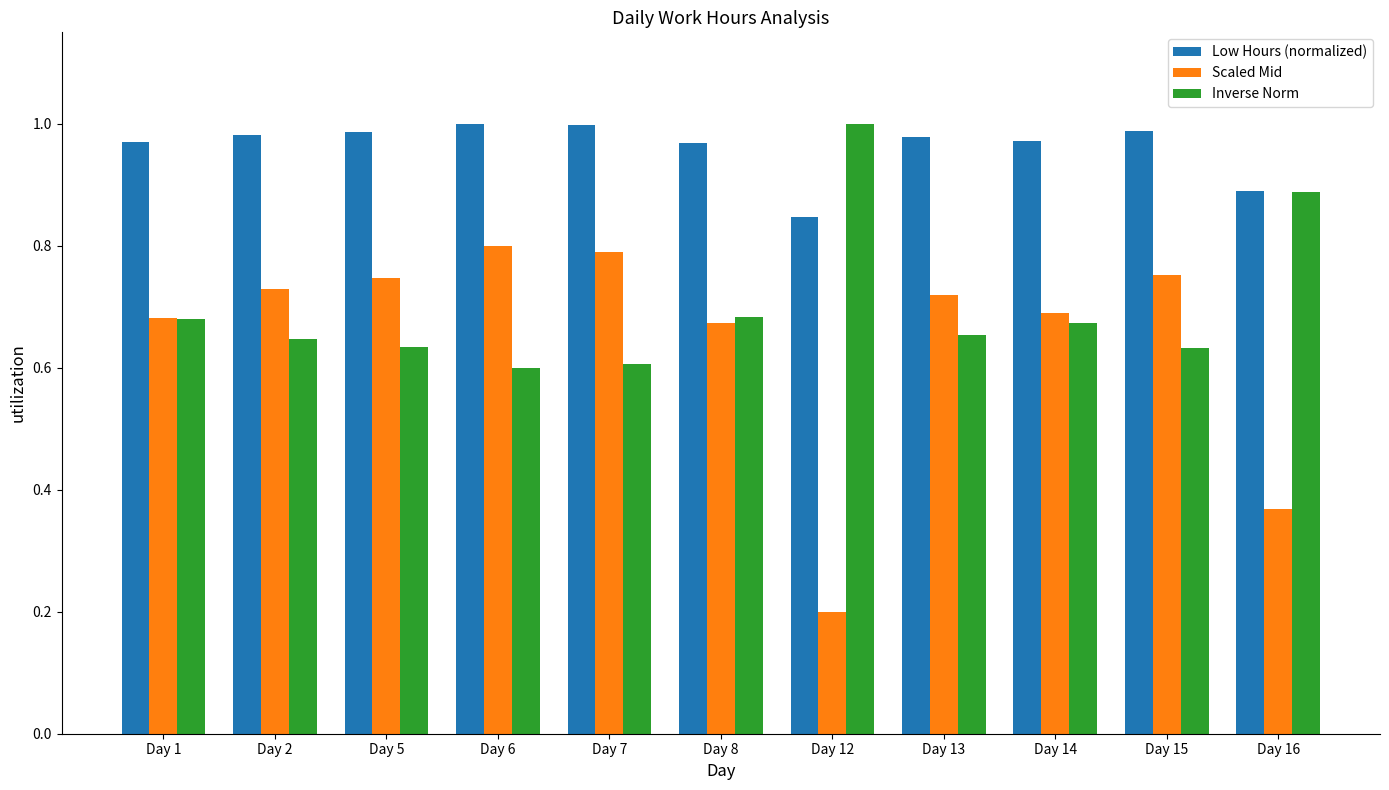

Which series has the largest total across all categories?

Low Hours (normalized)